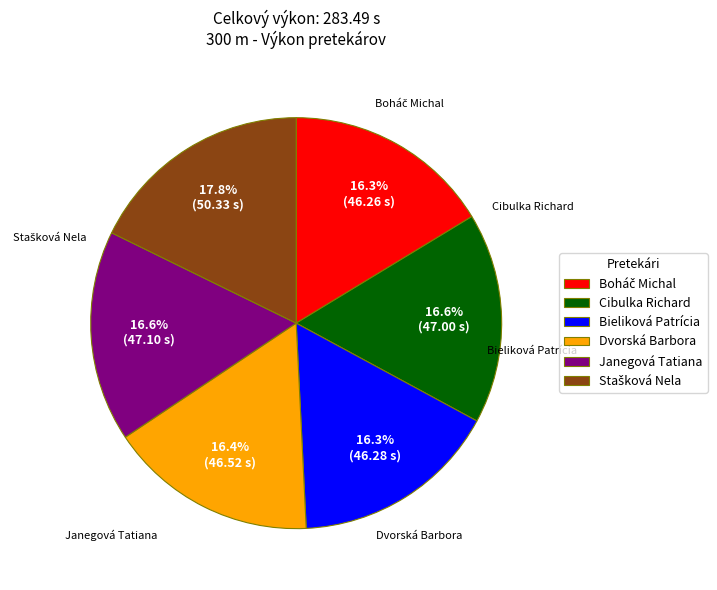

Is it true that Dvorská Barbora is 16% of the pie?

True